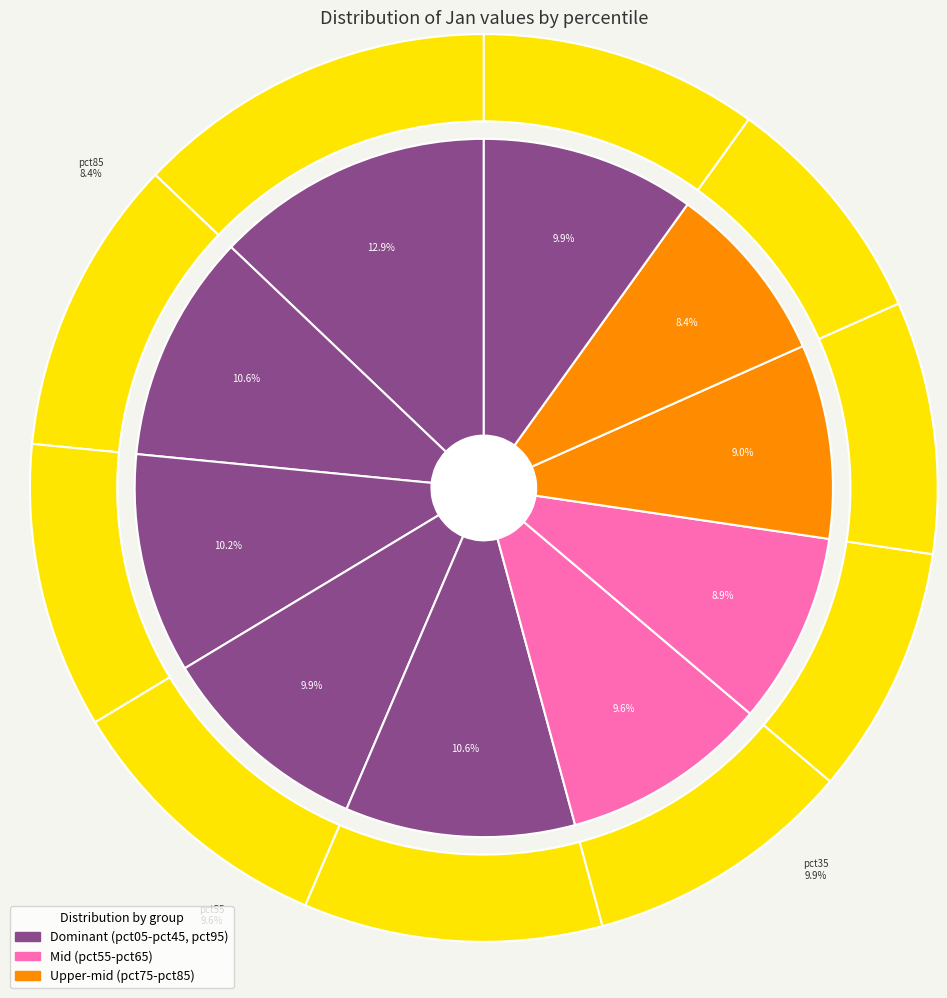

Is there any slice that represents more than half of the pie?

No